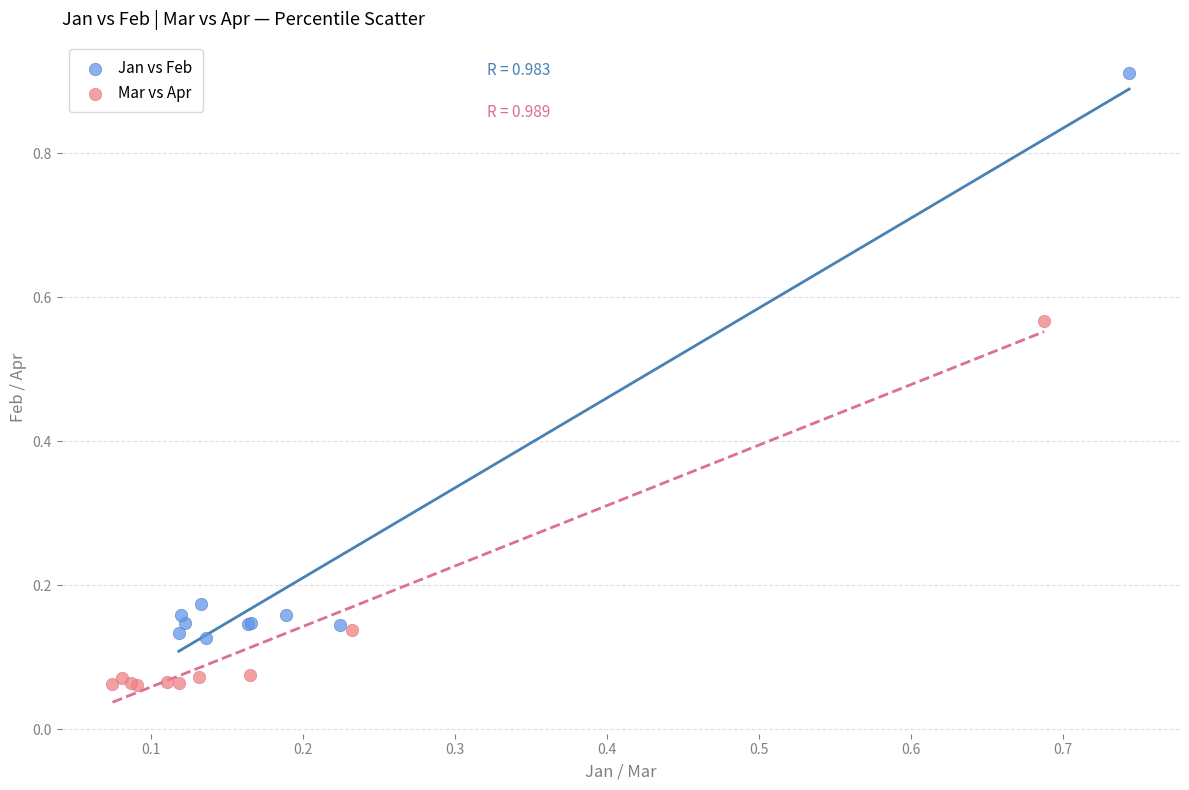

Which series reaches the maximum Y coordinate?

Jan vs Feb